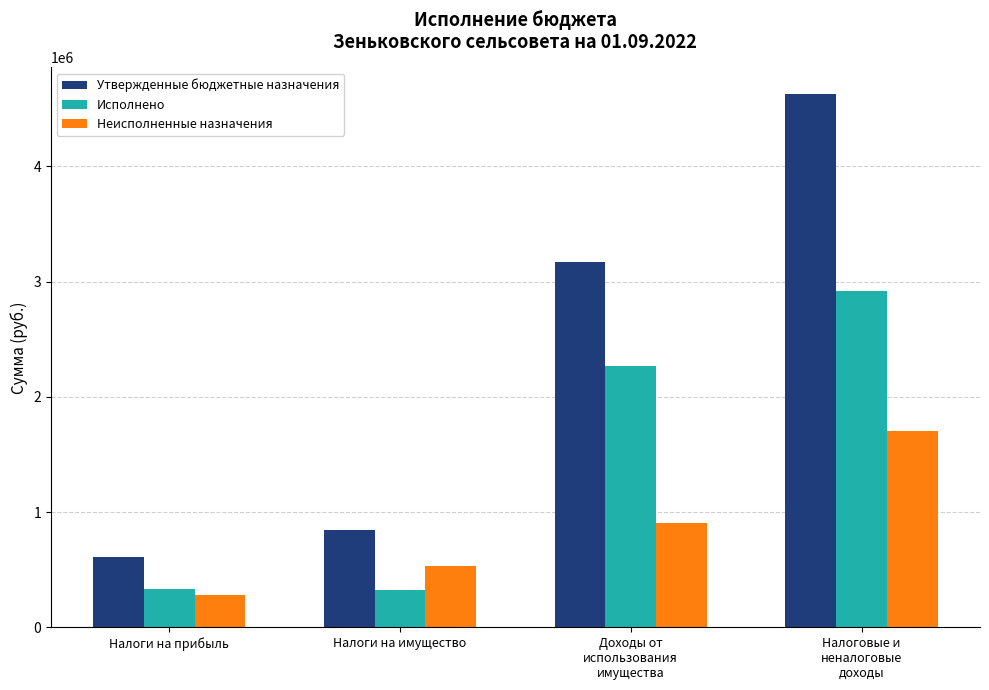

What is the label of the 2nd bar from the left?

Налоги на имущество